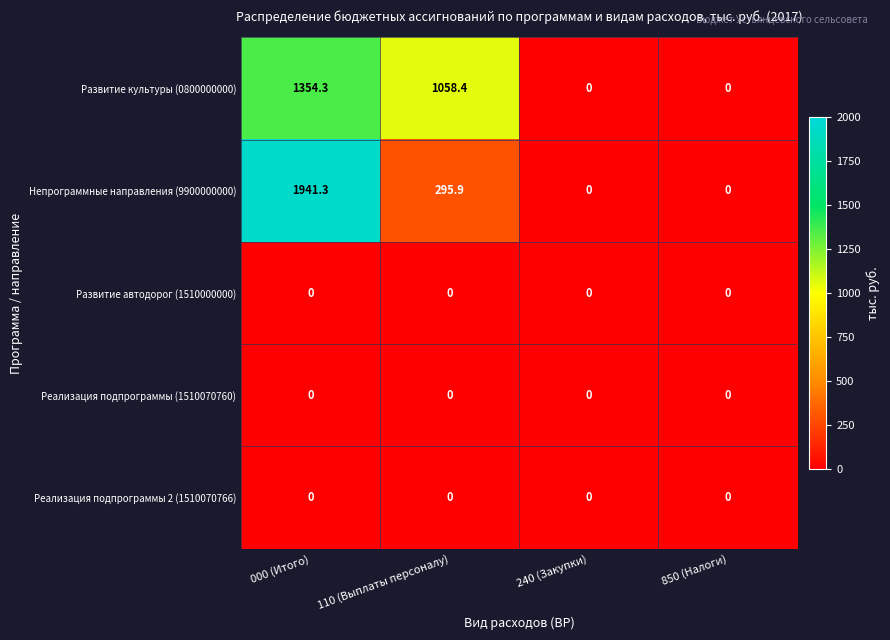

Count the number of categories in the chart.

4